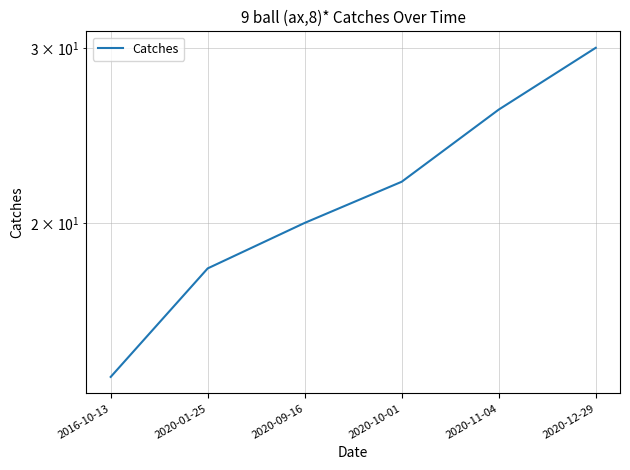

What is the change in value from 2016-10-13 to 2020-11-04?

+12